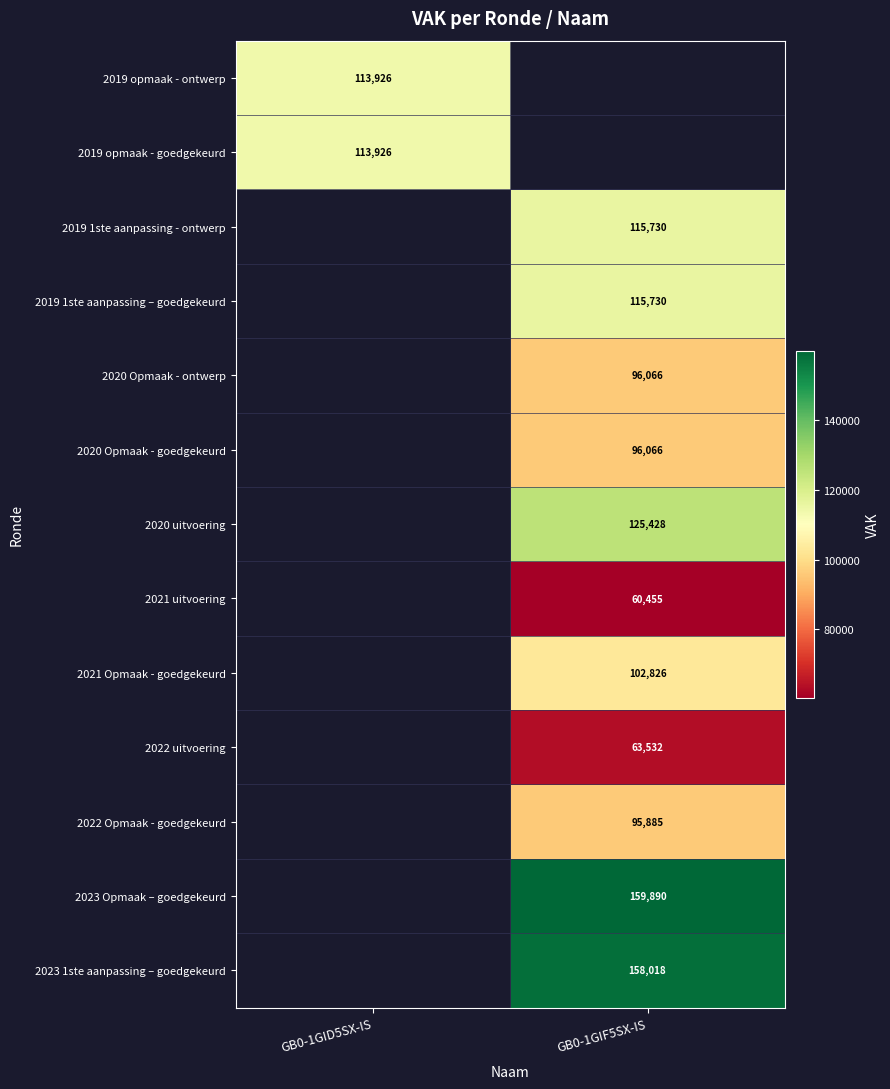

True or false: 2020 Opmaak - ontwerp has a value of 50904 at GB0-1GIF5SX-IS.

False